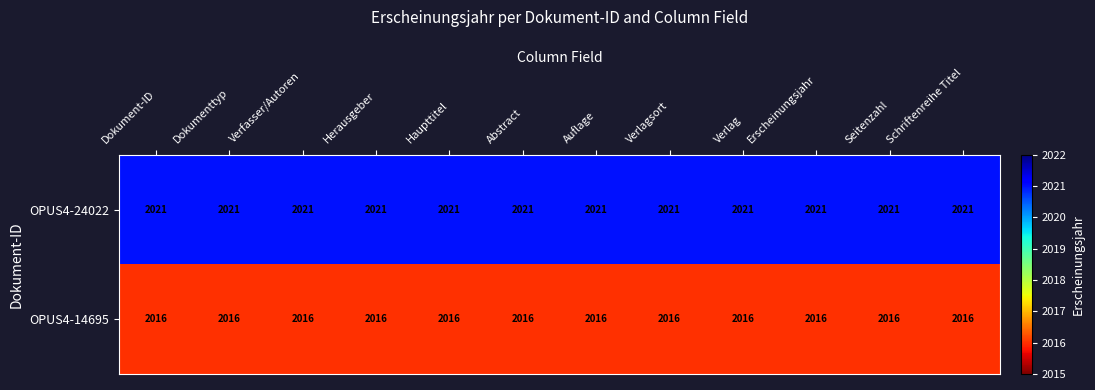

What is the sum of the OPUS4-24022 values at Herausgeber and Verfasser/Autoren?

4042